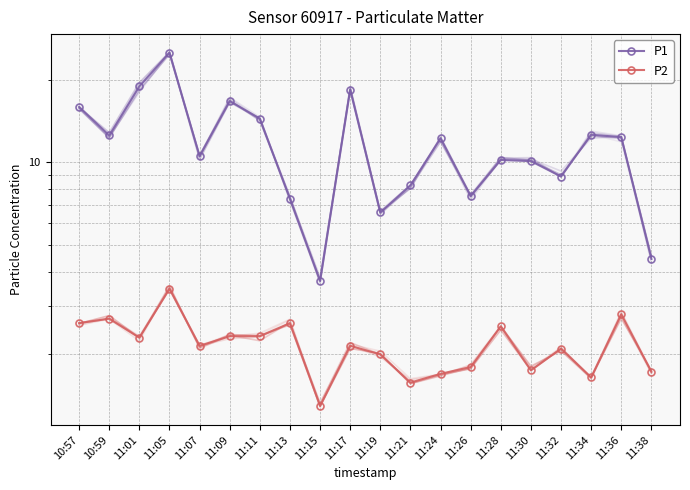

True or false: P1 has a value of 4.9 at 11:07.

False